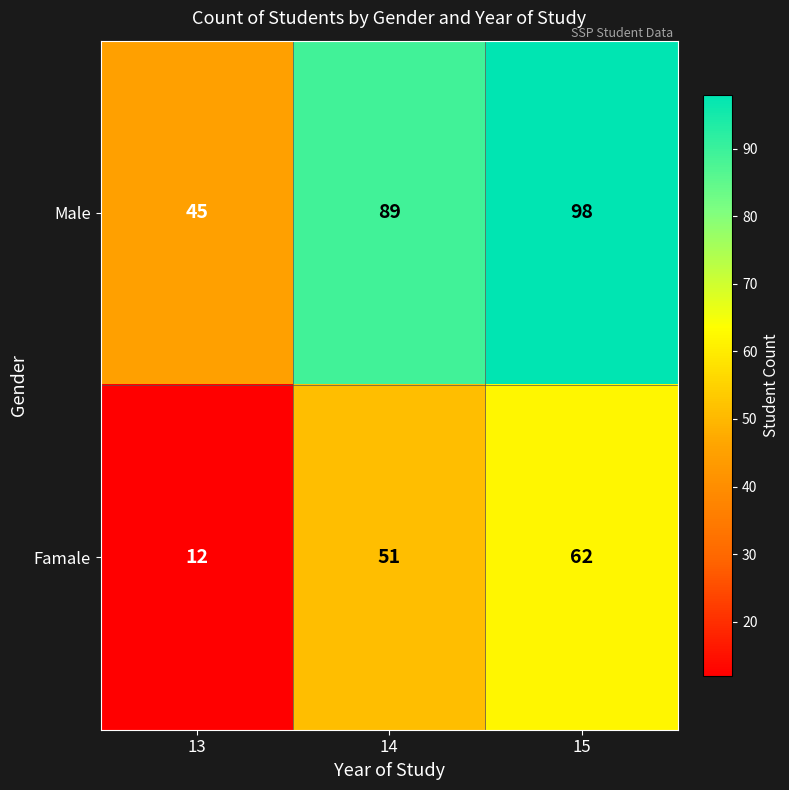

At which label is Famale closest to 37?

14